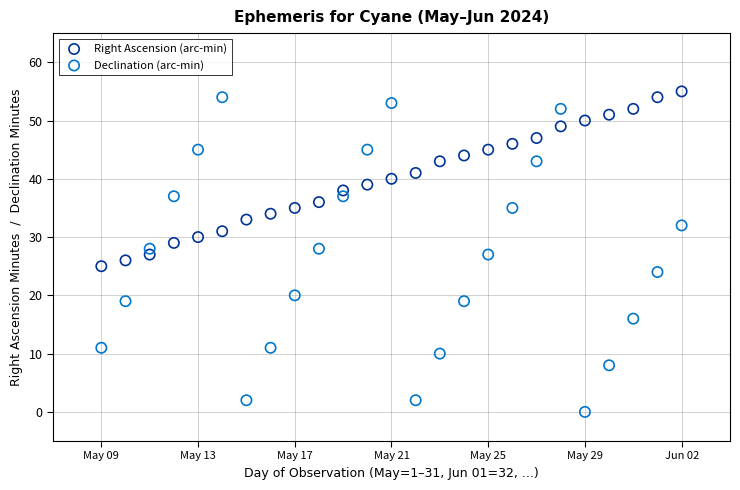

Which series contains the highest Y value?

Right Ascension (arc-min)